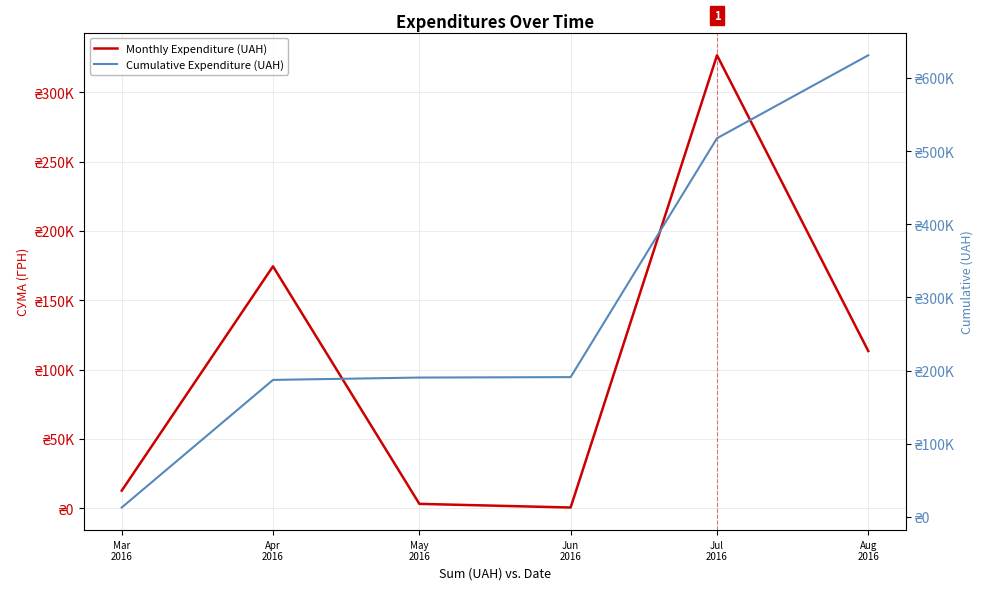

Reading right to left, list all the values displayed in this chart.

Monthly Expenditure (UAH): Aug
2016=113398.5	Jul
2016=326572.3	Jun
2016=600.0	May
2016=3225.4	Apr
2016=174434.8	Mar
2016=12746.9
Cumulative Expenditure (UAH): Aug
2016=630977.9	Jul
2016=517579.4	Jun
2016=191007.0	May
2016=190407.0	Apr
2016=187181.6	Mar
2016=12746.9